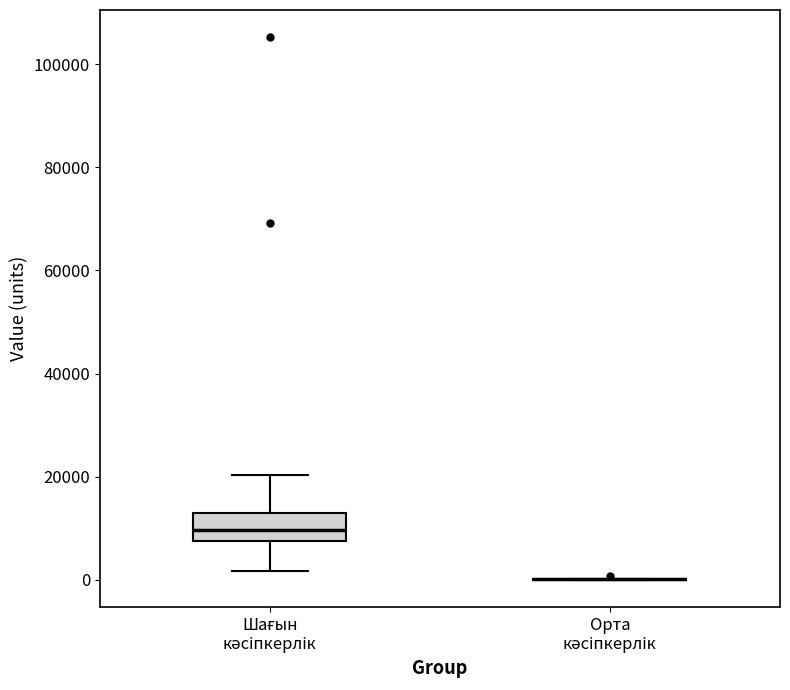

Reading left to right, read every box against the y-axis: the position of its median line, the range the box covers, and the ends of its whiskers. The values are not printed on the chart, so give them approximately, as read against the axis.

Шағын кәсіпкерлік: median 10000, box 8000 to 14000, whiskers 2000 to 20000
Орта кәсіпкерлік: box collapsed to a line at 0, whiskers 0 to 0